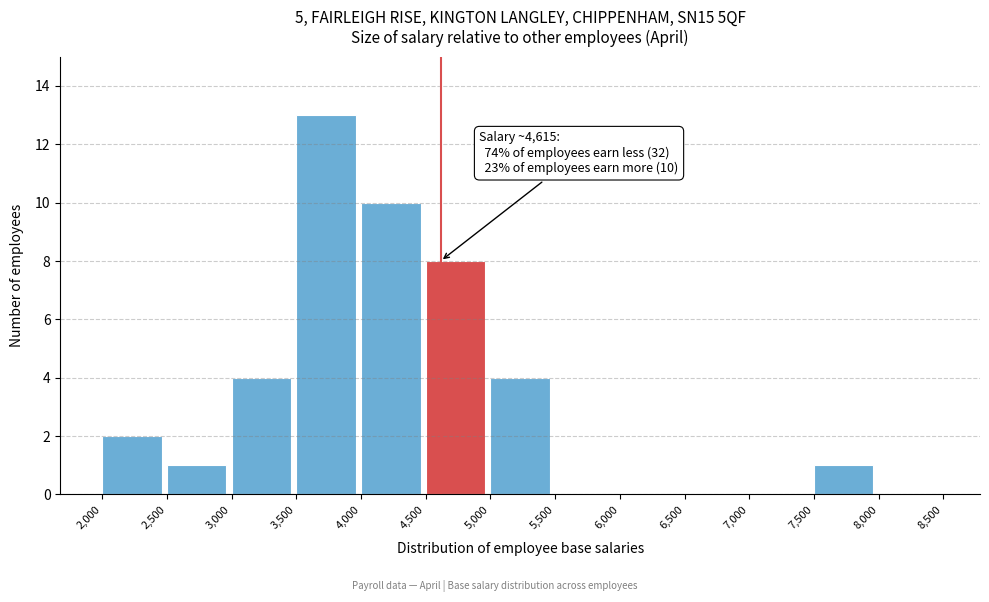

Which range on the x-axis has the tallest bar?

3,500 to 4,000